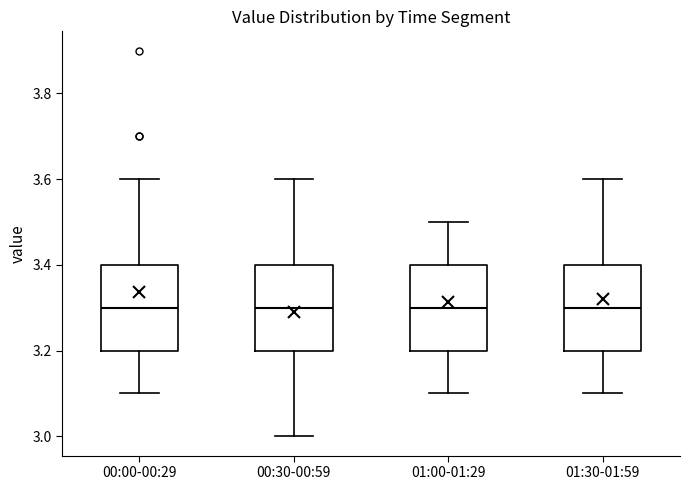

Reading left to right, read every box against the y-axis: the position of its median line, the range the box covers, and the ends of its whiskers. The values are not printed on the chart, so give them approximately, as read against the axis.

00:00-00:29: median 3.3, box 3.2 to 3.4, whiskers 3.1 to 3.6
00:30-00:59: median 3.3, box 3.2 to 3.4, whiskers 3.0 to 3.6
01:00-01:29: median 3.3, box 3.2 to 3.4, whiskers 3.1 to 3.5
01:30-01:59: median 3.3, box 3.2 to 3.4, whiskers 3.1 to 3.6